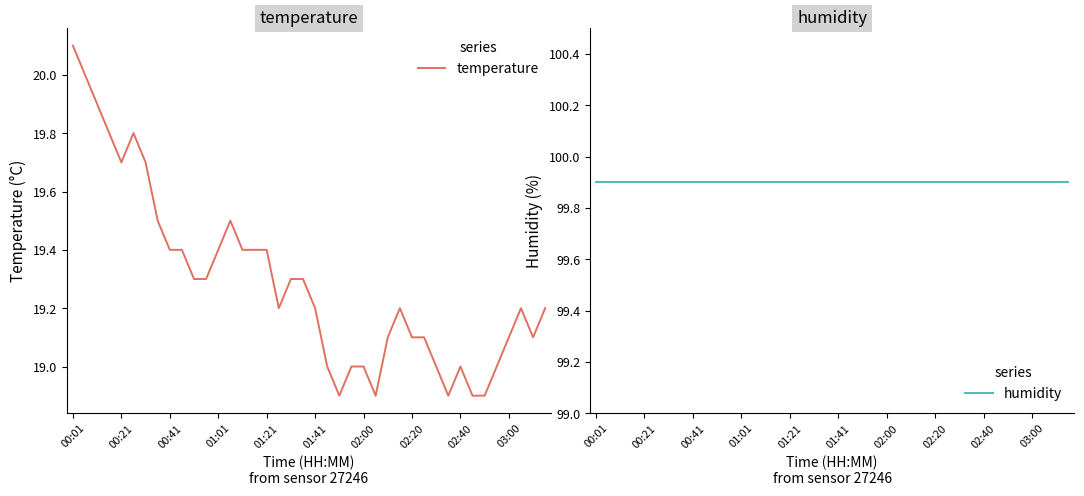

The value of temperature at 01:41 is 8.5. True or false?

False